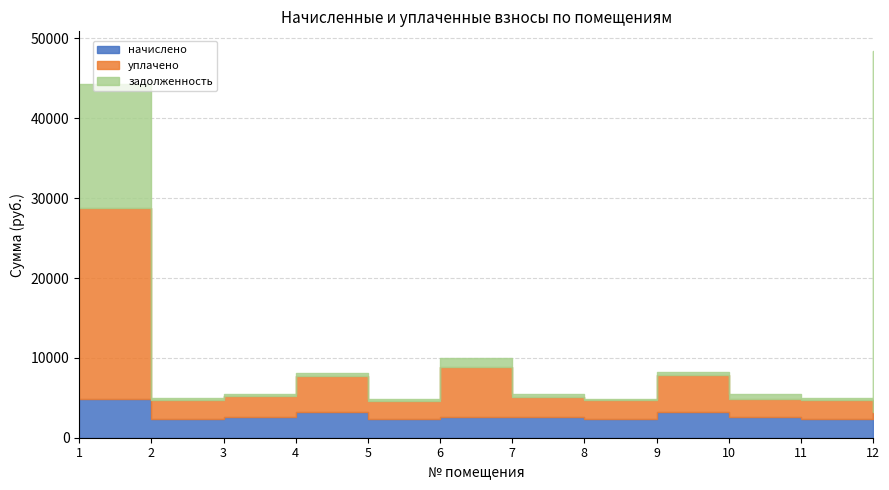

What are all the series names shown in the legend?

начислено, уплачено, задолженность